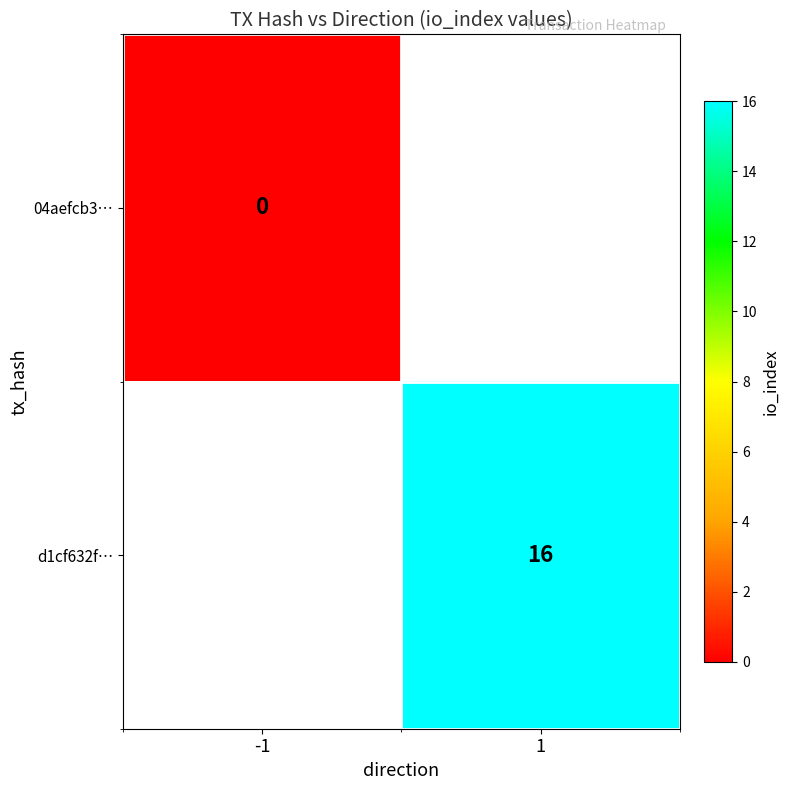

The d1cf632f… series shows 5 at 1. True or false?

False